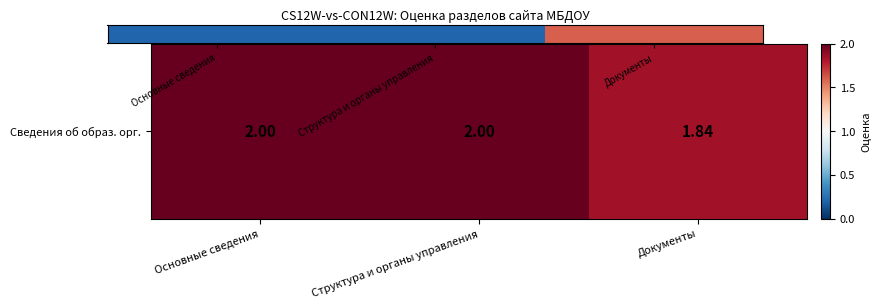

What is the change in value from Основные сведения to Документы?

+2